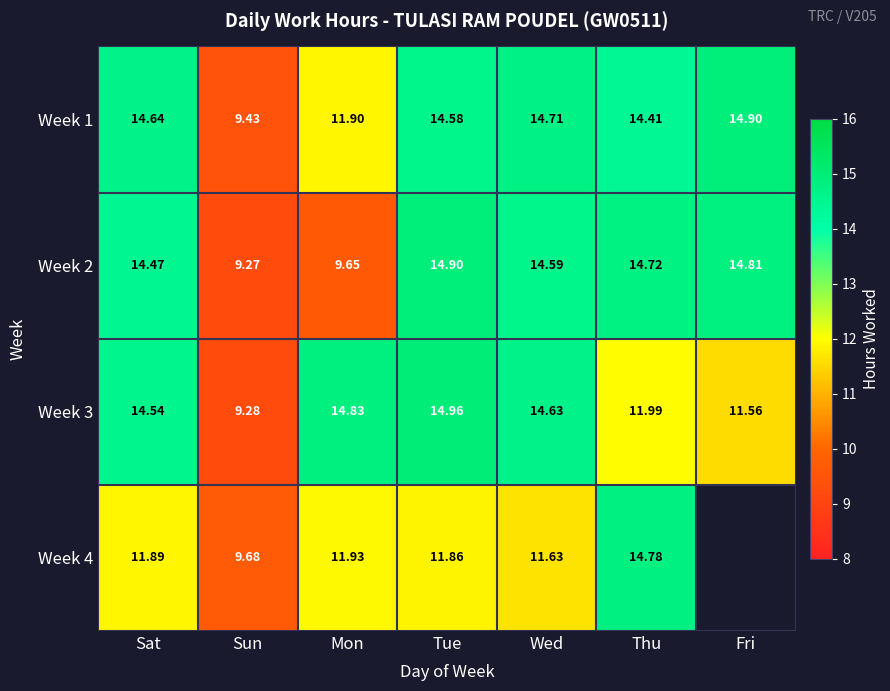

How many values in the Week 3 series are below 14?

3